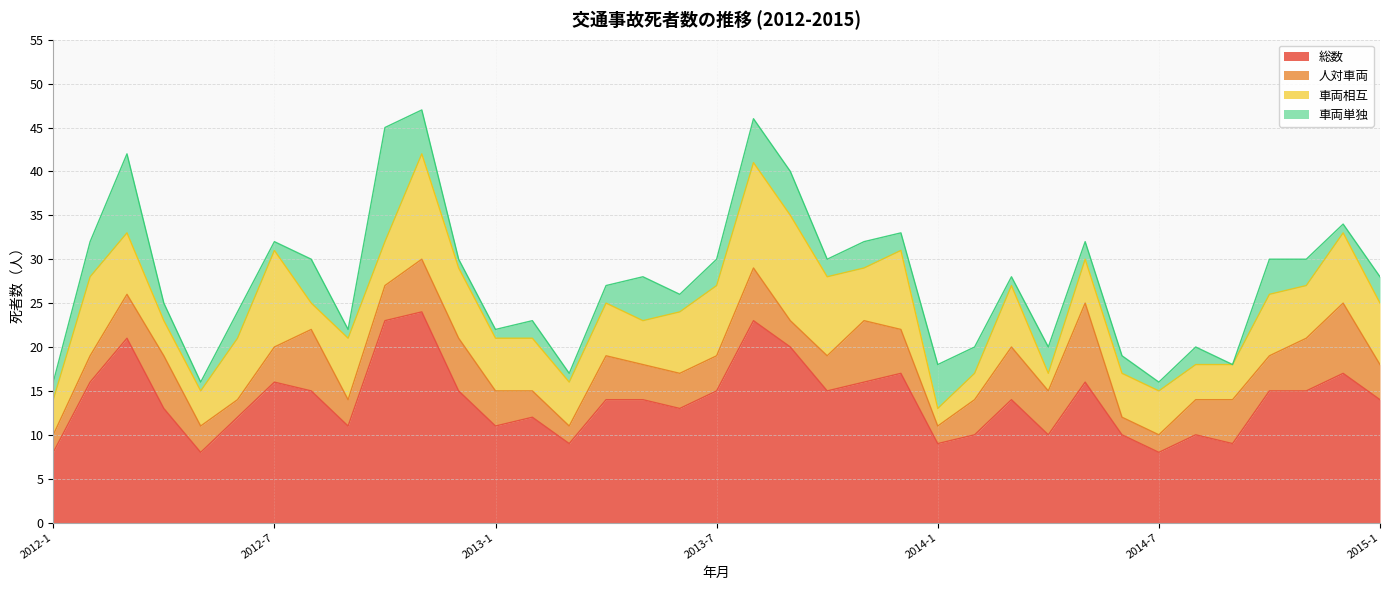

Which series has the largest total across all categories?

総数